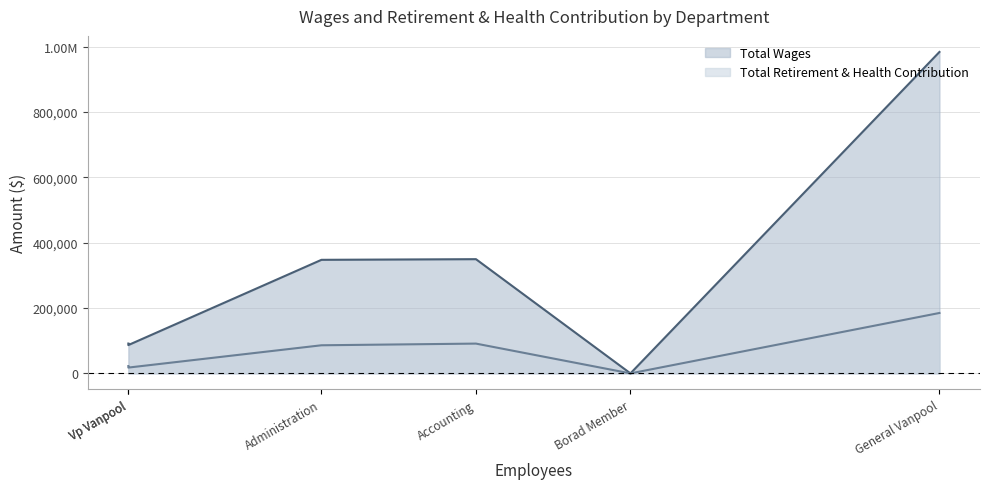

True or false: Total Retirement & Health Contribution and Total Wages intersect in this chart.

False